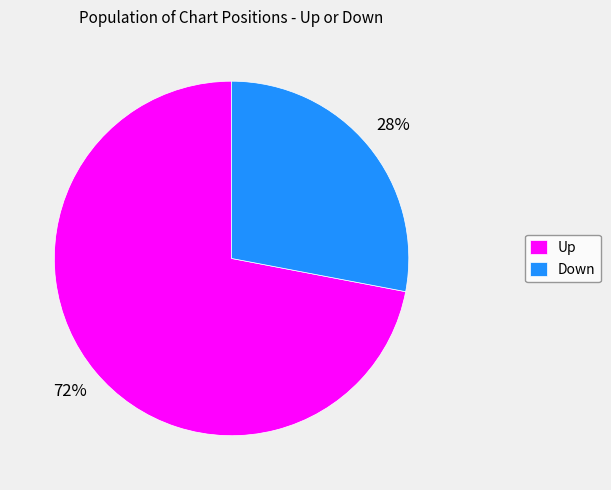

To the nearest percent, what portion does Up represent?

72%